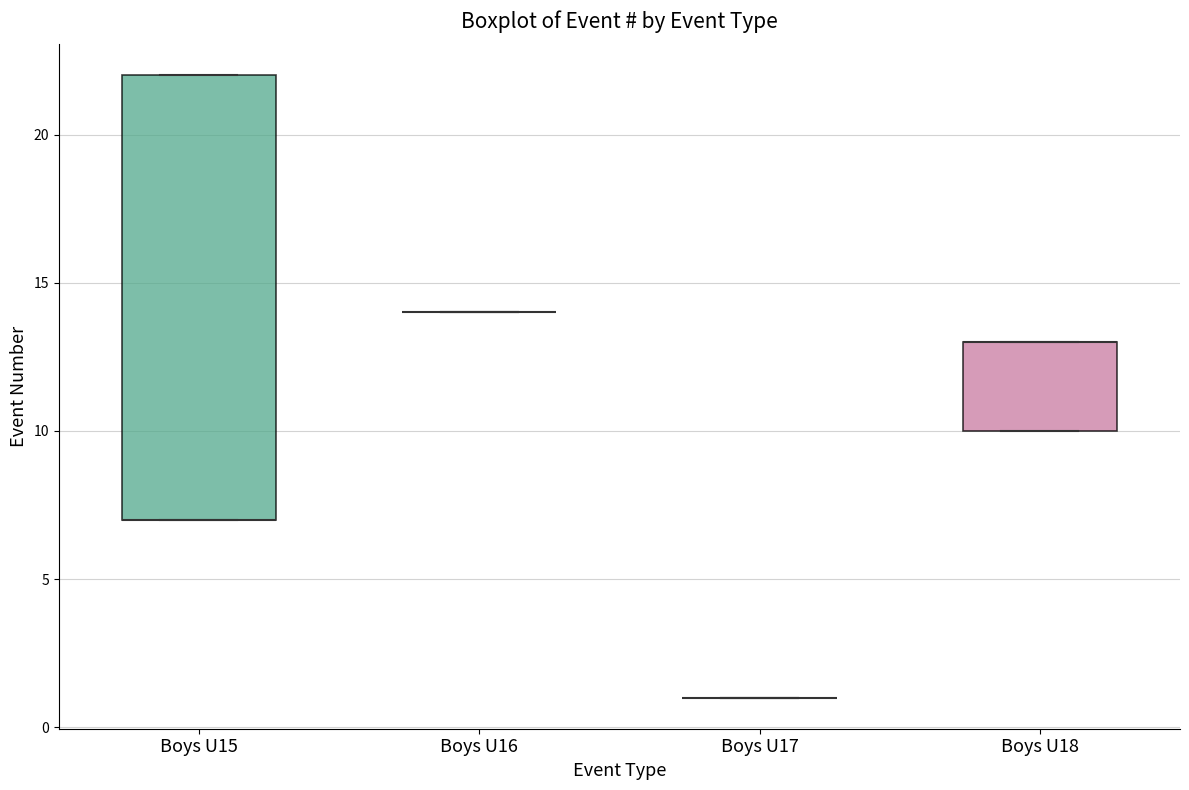

Reading left to right, read every box against the y-axis: the position of its median line, the range the box covers, and the ends of its whiskers. The values are not printed on the chart, so give them approximately, as read against the axis.

Boys U15: median 7 (drawn on the box's lower edge), box 7 to 22, whiskers 7 to 22
Boys U16: box collapsed to a line at 14, whiskers 14 to 14
Boys U17: box collapsed to a line at 1, whiskers 1 to 1
Boys U18: median 13 (drawn on the box's upper edge), box 10 to 13, whiskers 10 to 13